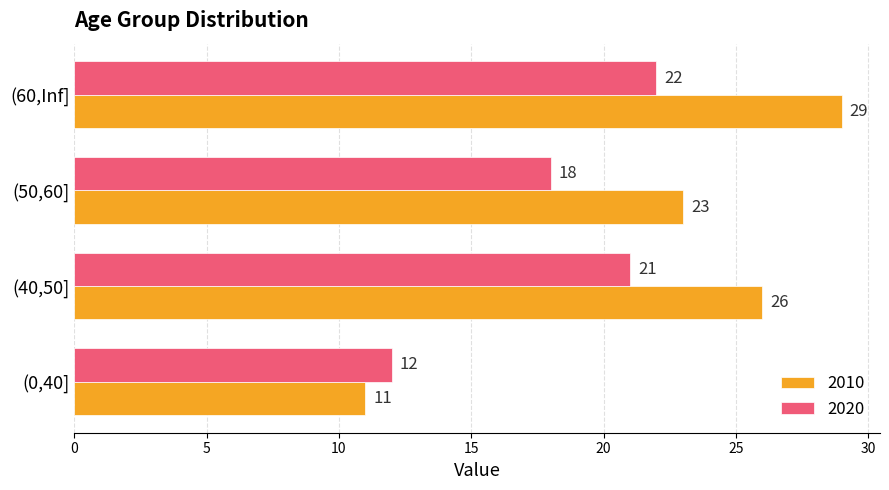

Between (0,40] and (40,50], which series saw the biggest shift?

2010